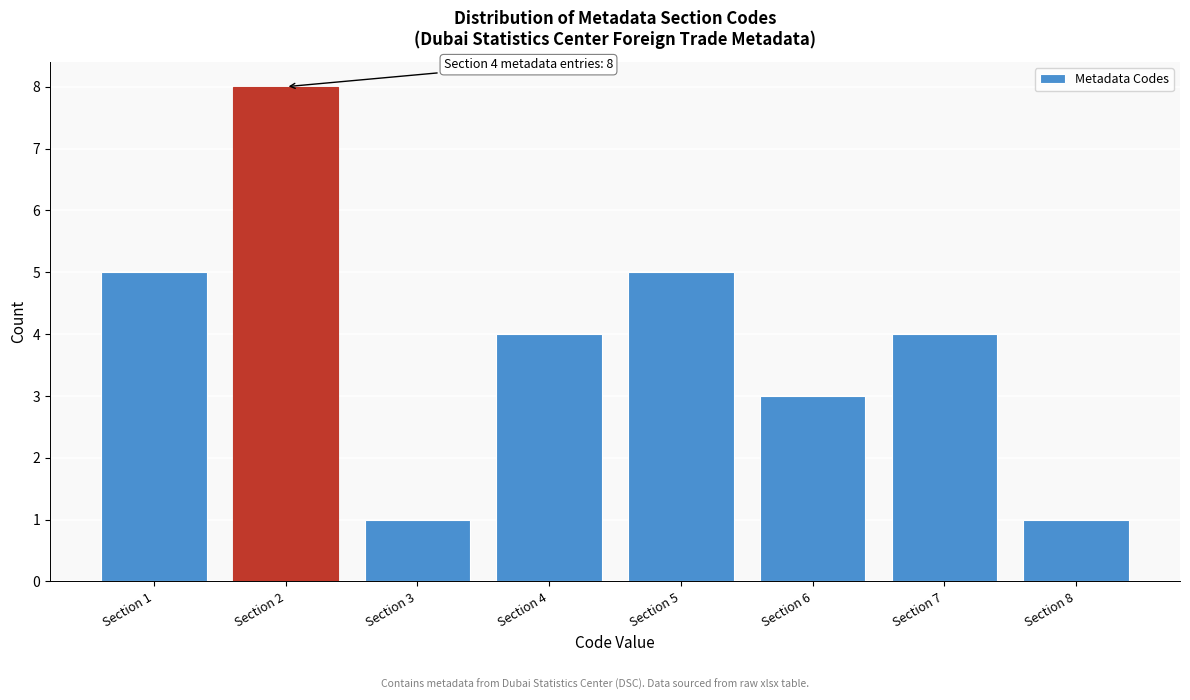

Reading left to right, what are all the values shown in this chart?

5	8	1	4	5	3	4	1